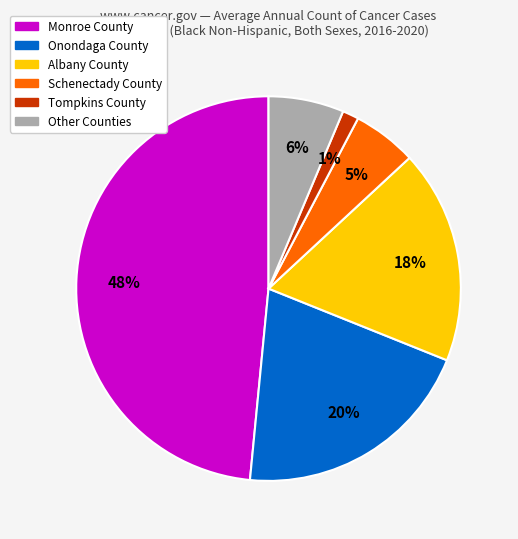

To the nearest percent, what is the average slice percentage?

17%